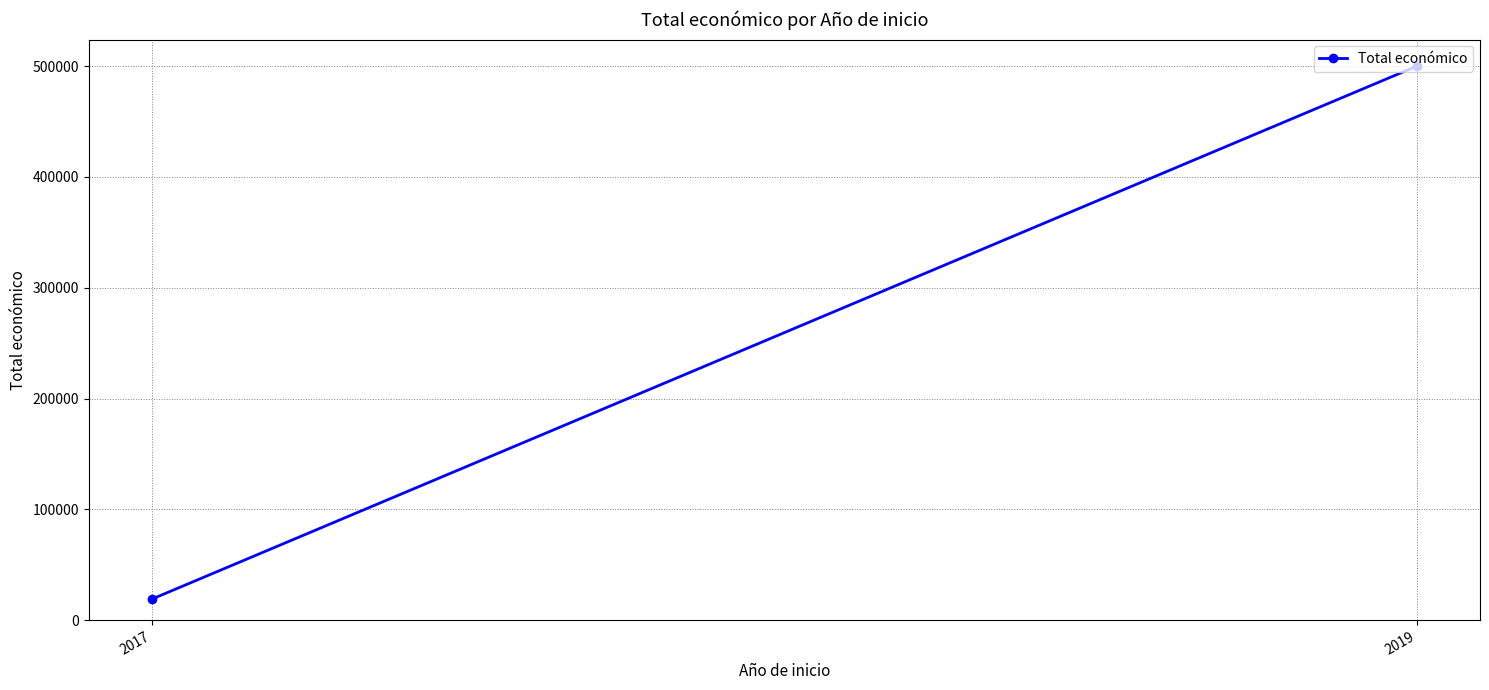

What is the ratio of the value at 2019 to the value at 2017?

26.3